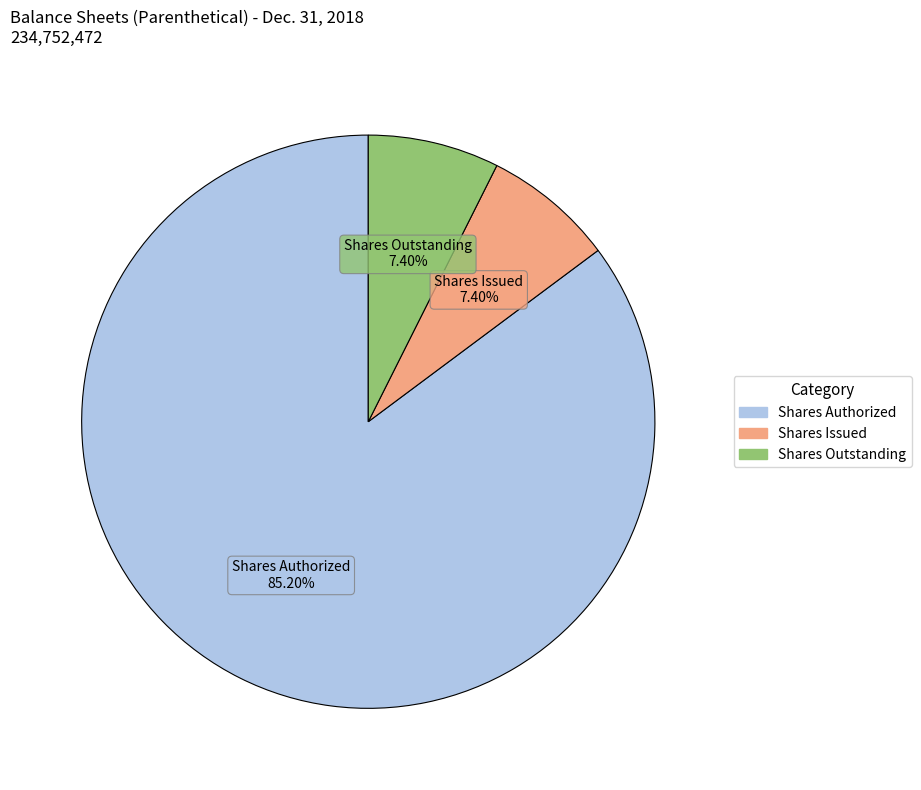

Is there any slice that represents more than half of the pie?

Yes